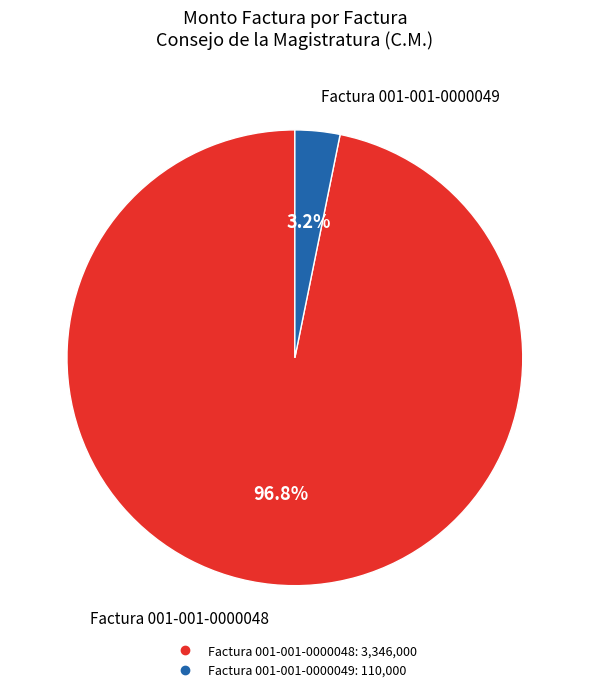

What percentage is the Factura 001-001-0000049 slice, to the nearest percent?

3%